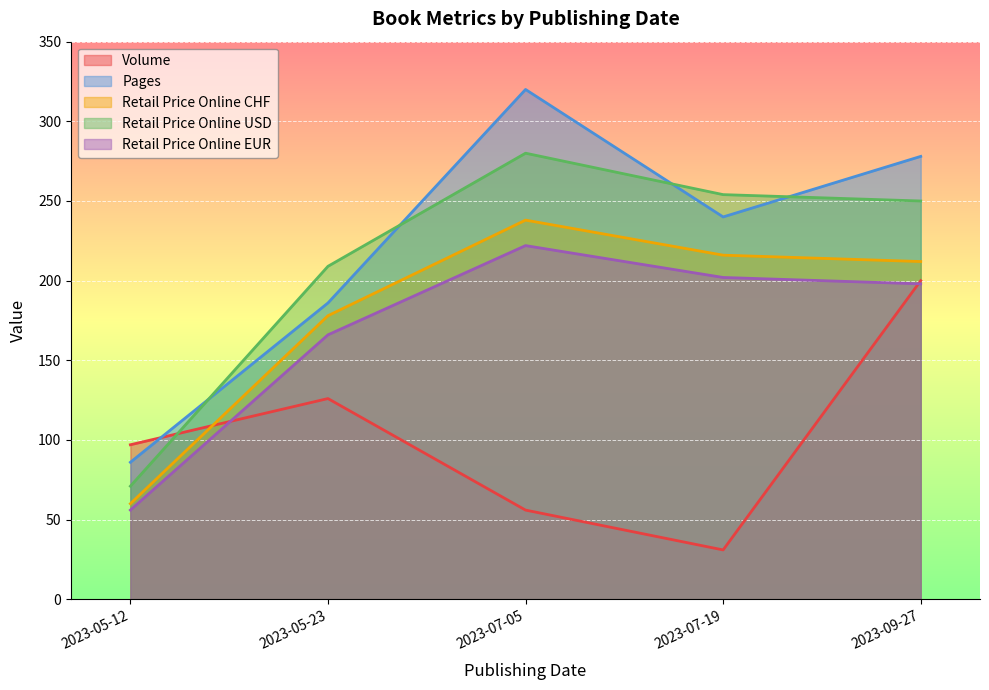

Rank the series at 2023-05-23 from lowest to highest value.

Volume, Retail Price Online EUR, Retail Price Online CHF, Pages, Retail Price Online USD